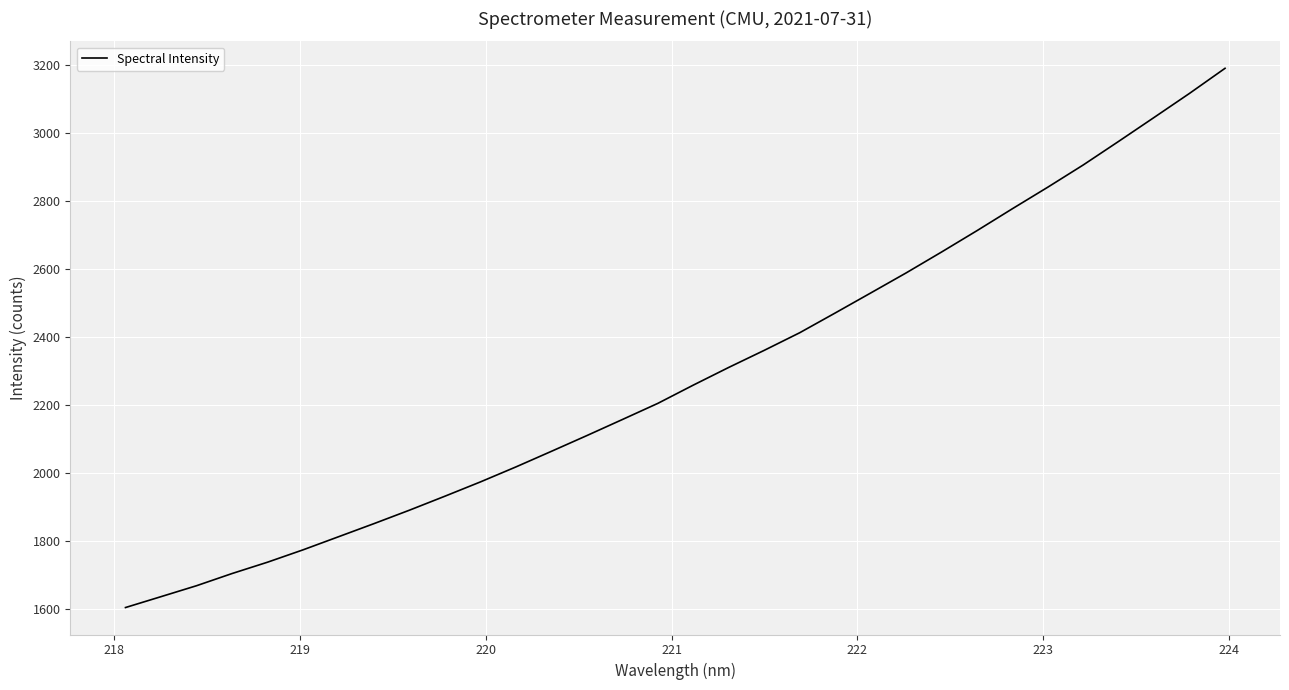

What is the greatest value displayed?

3191.3